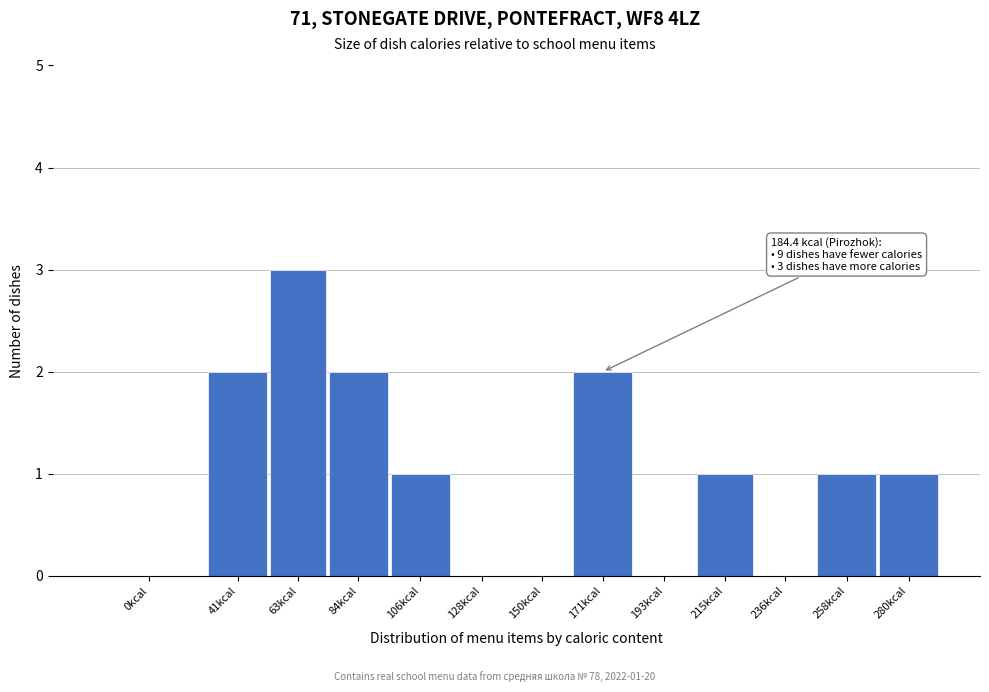

Reading right to left, what are all the values shown in this chart?

280kcal=1	258kcal=1	236kcal=0	215kcal=1	193kcal=0	171kcal=2	150kcal=0	128kcal=0	106kcal=1	84kcal=2	63kcal=3	41kcal=2	0kcal=0